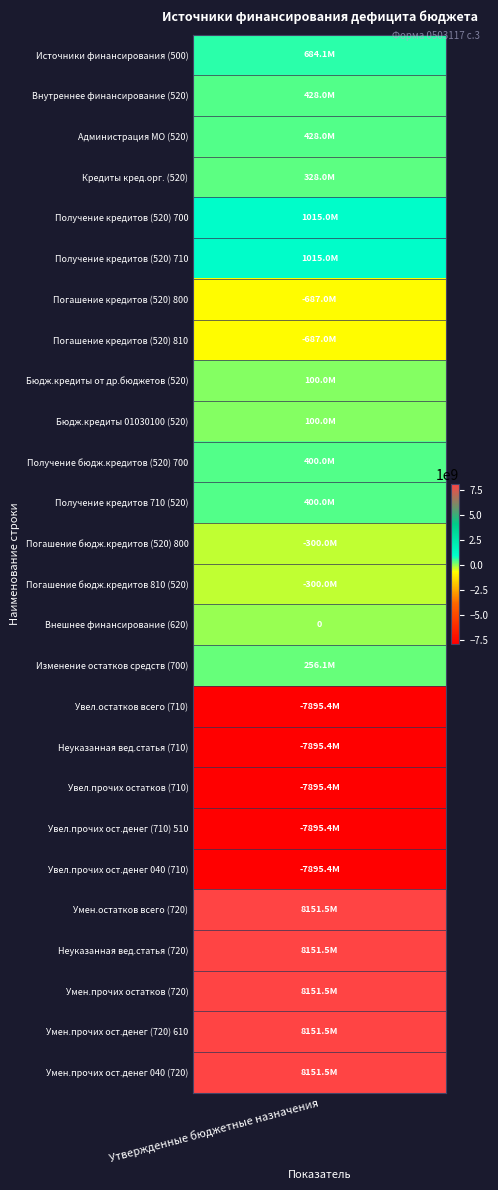

The chart shows a value of -1719078760.2 at 16. True or false?

False